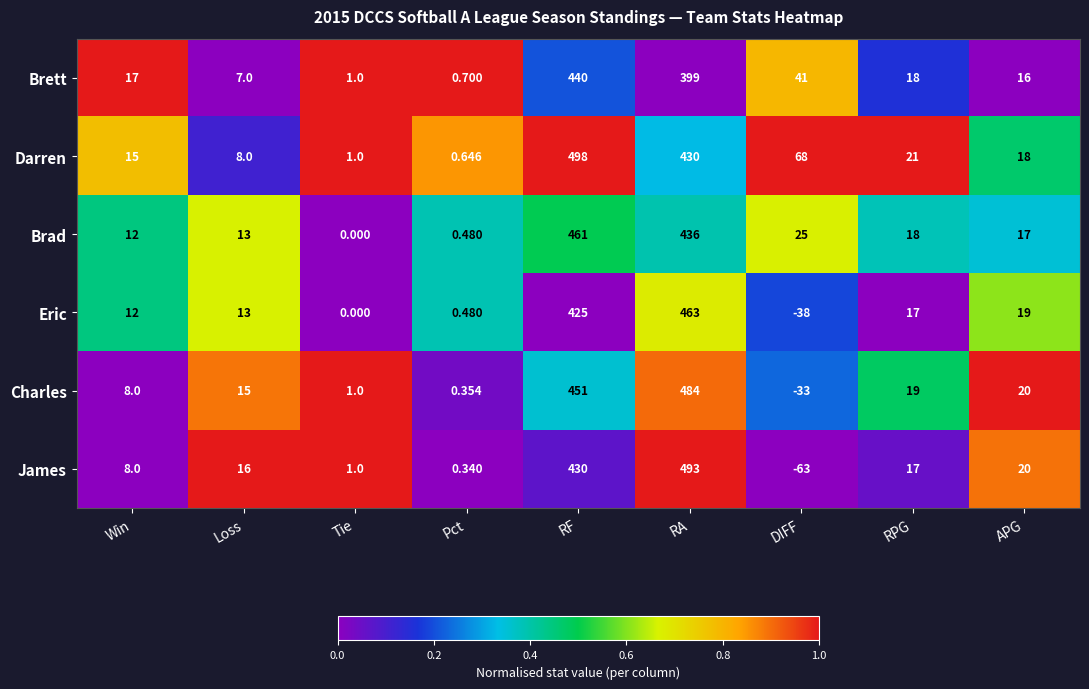

List the series in order of their peak value, highest first.

Darren, James, Charles, Eric, Brad, Brett